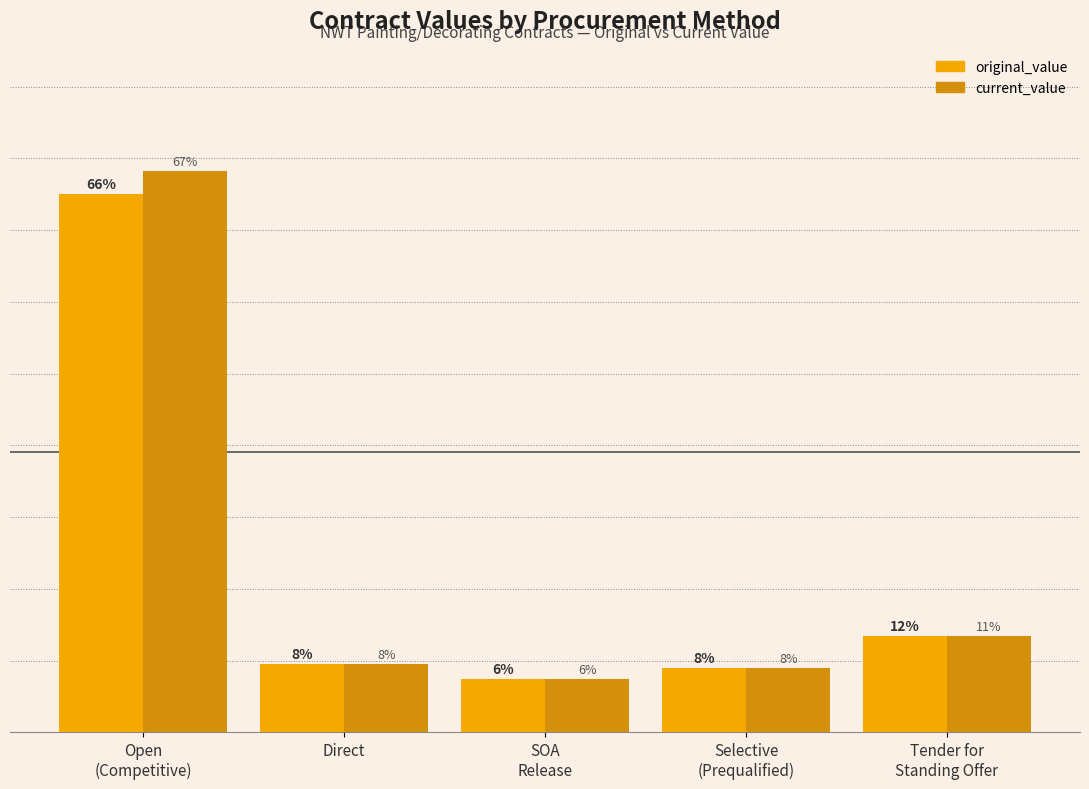

Which category has the highest value in the current_value series?

Open
(Competitive)